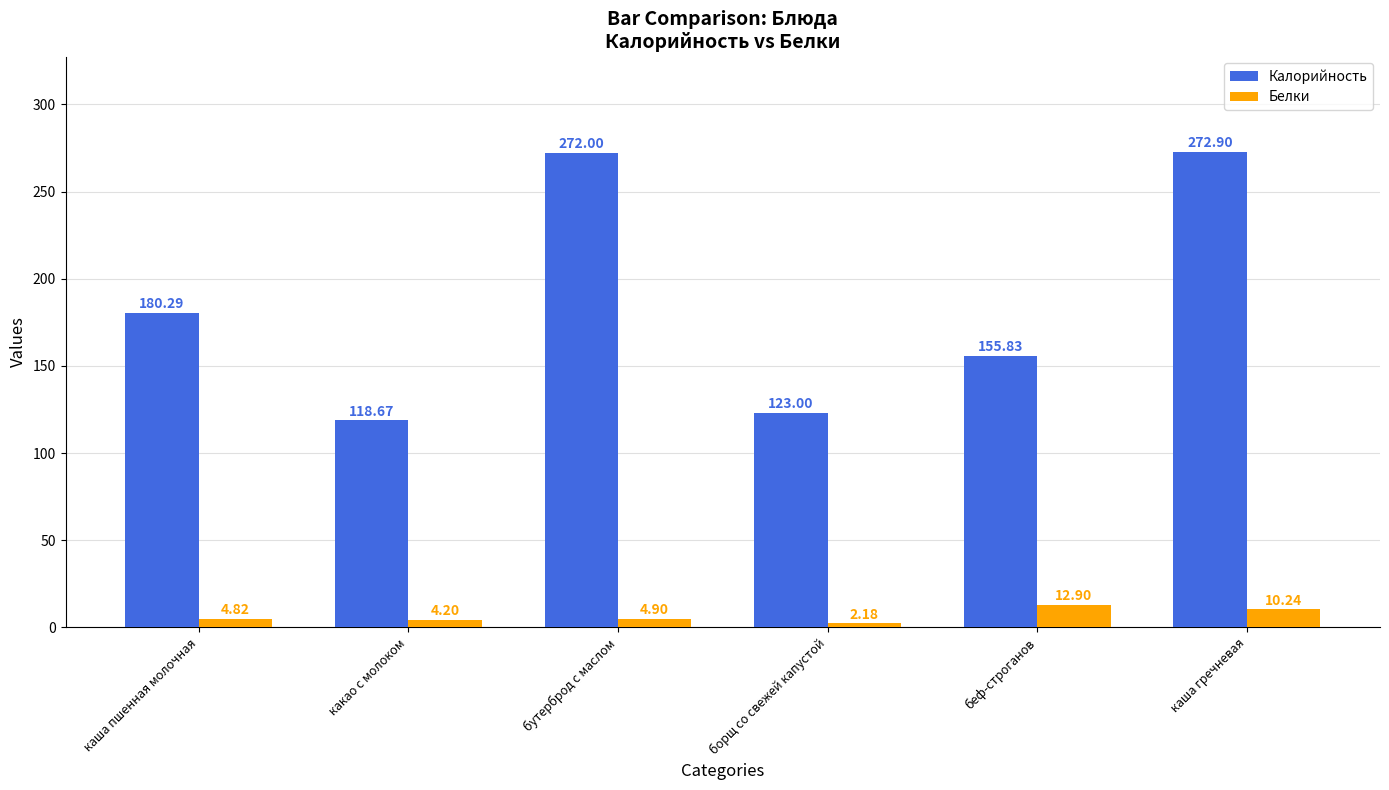

Which category has the highest value in the Калорийность series?

каша гречневая